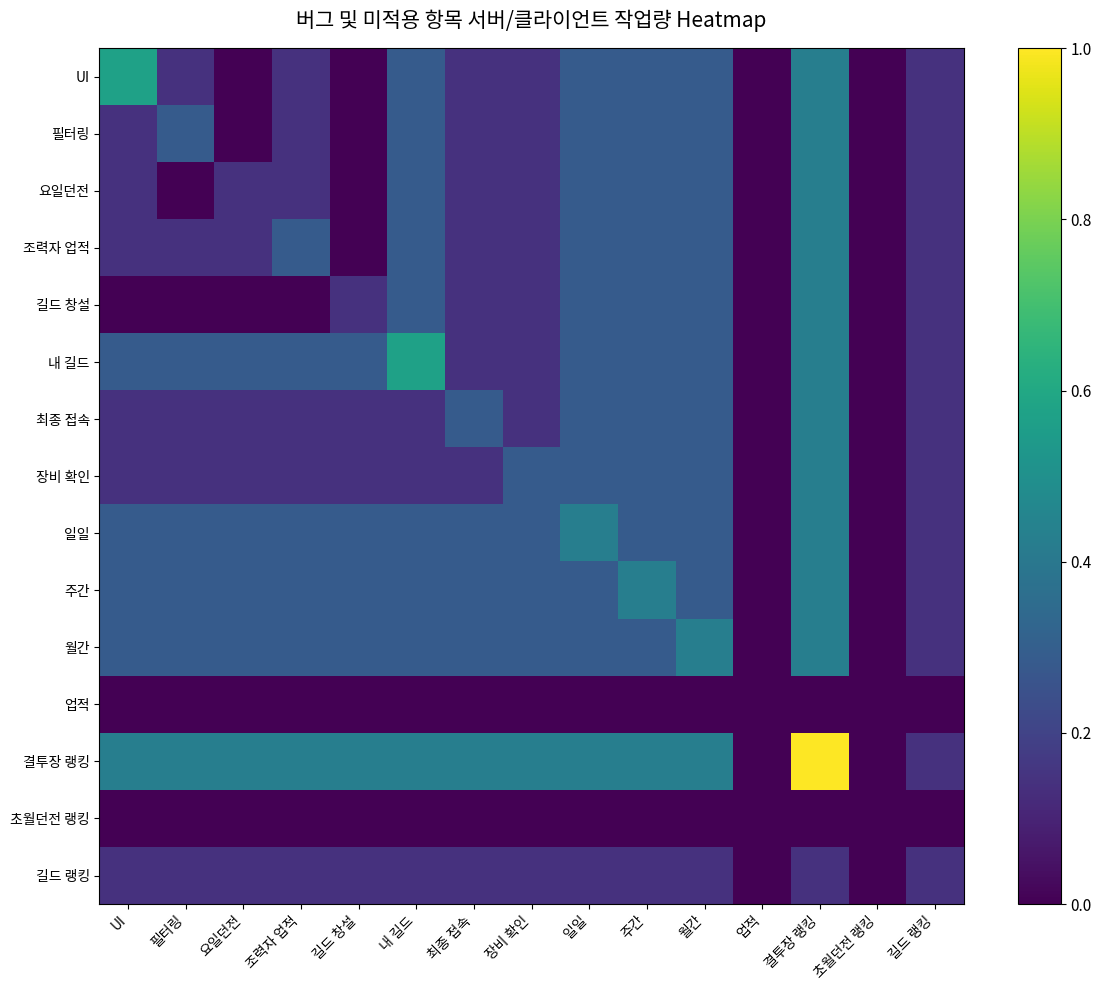

Which has a higher value, 결투장 랭킹 or 요일던전?

결투장 랭킹